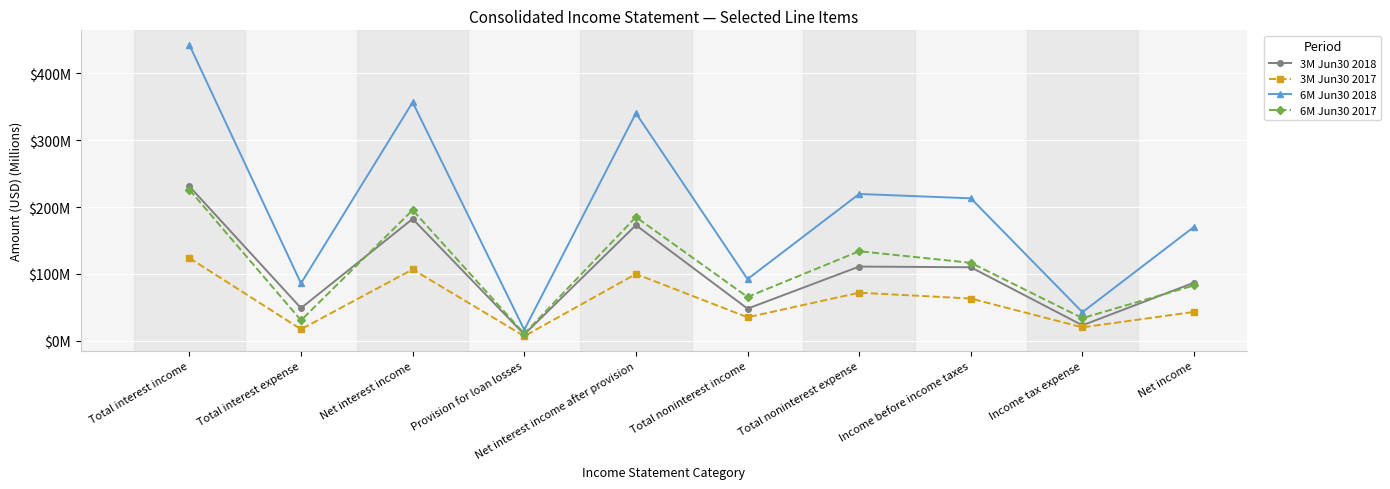

The 6M Jun30 2018 series shows 170.4 at Net income. True or false?

True